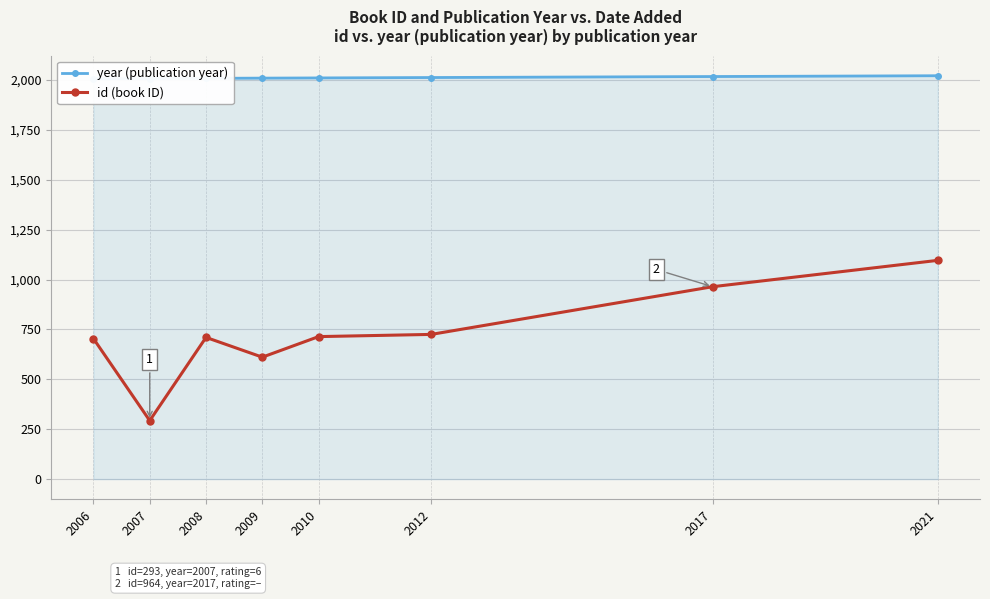

What is the difference between the maximum and second lowest values in the year (publication year) series?

14